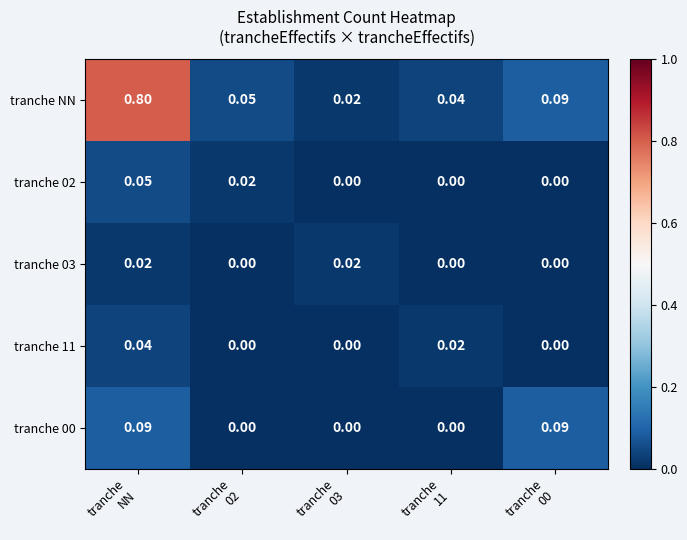

Which series has the largest total across all categories?

tranche NN